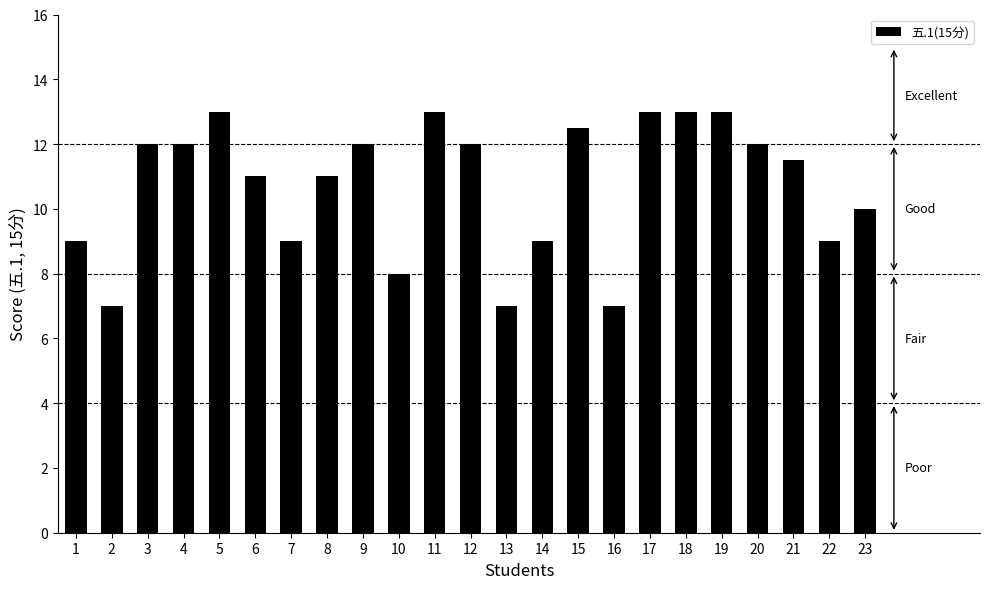

True or false: the data shows 12.0 at 9.

True